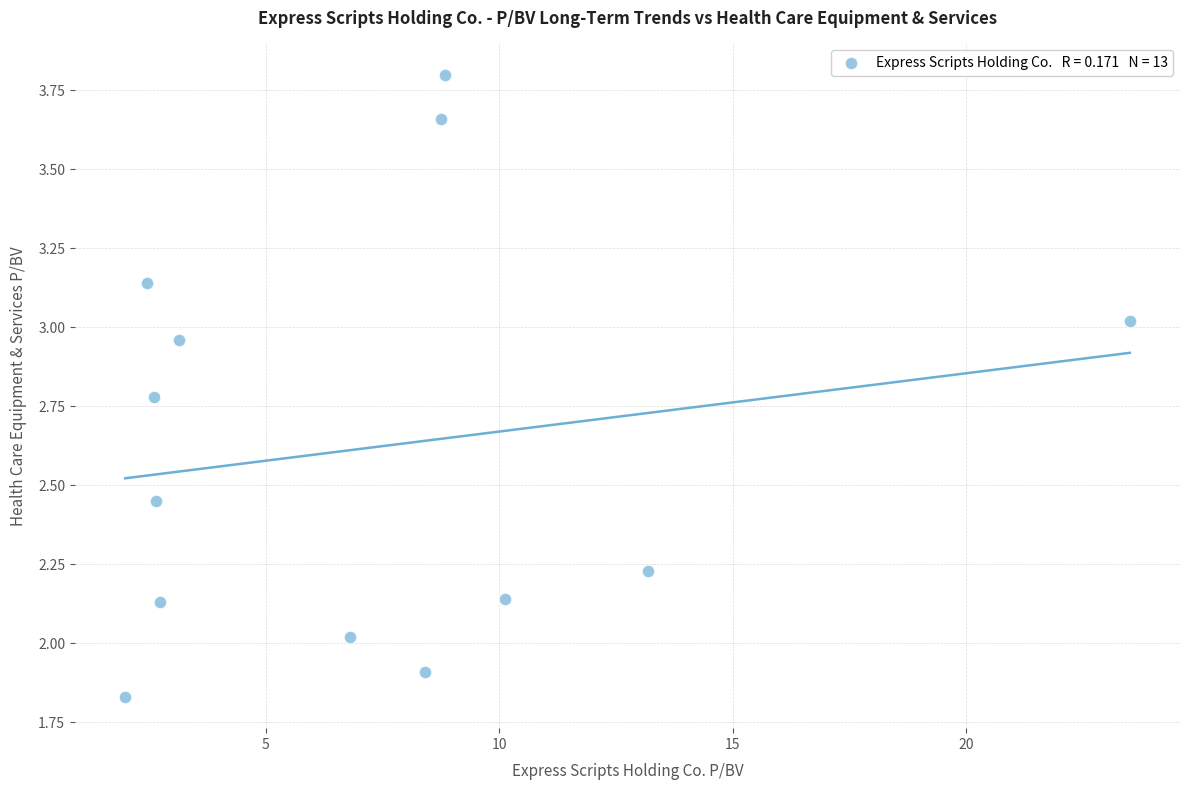

What is the range of X values (max minus min)?

21.5